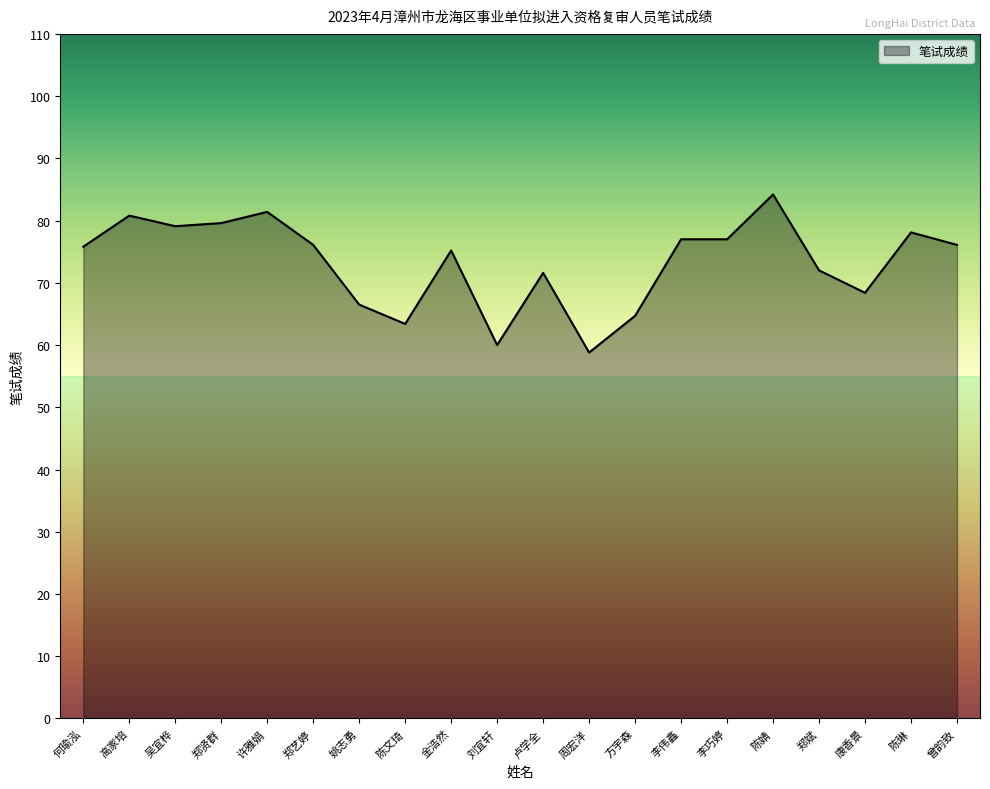

What is the greatest value displayed?

84.2